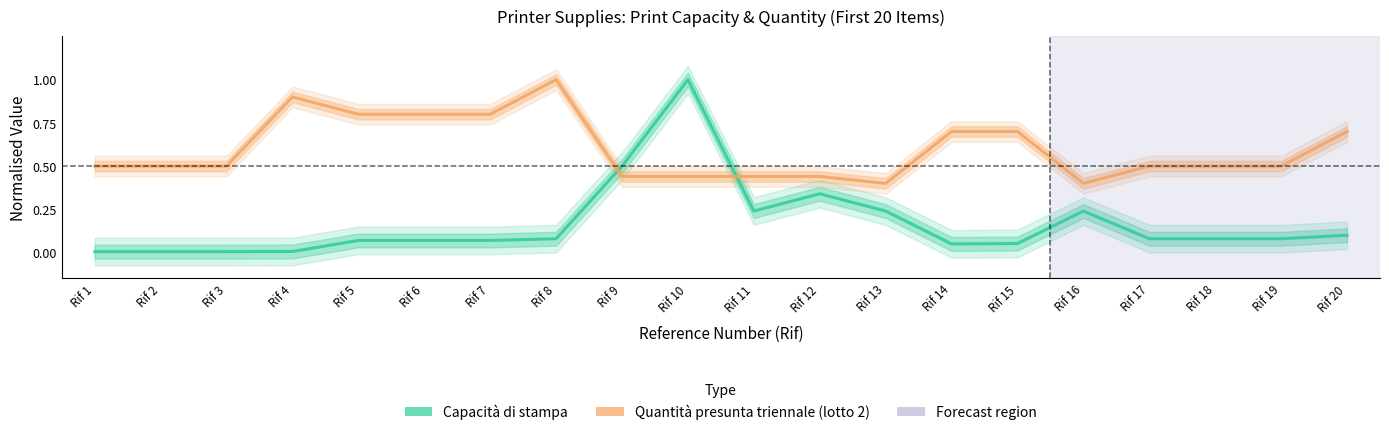

In Capacità di stampa, how many points are lower than both neighbors (excluding endpoints)?

2